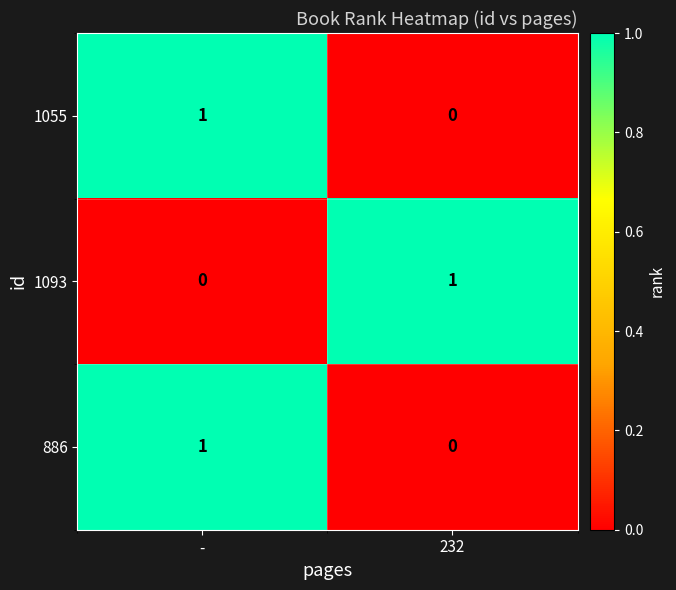

At which category is the sum across all series the highest?

-